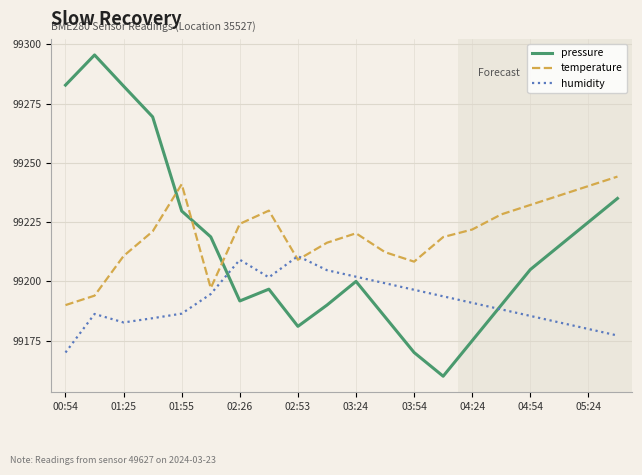

How many interior local valleys does the pressure series have?

3